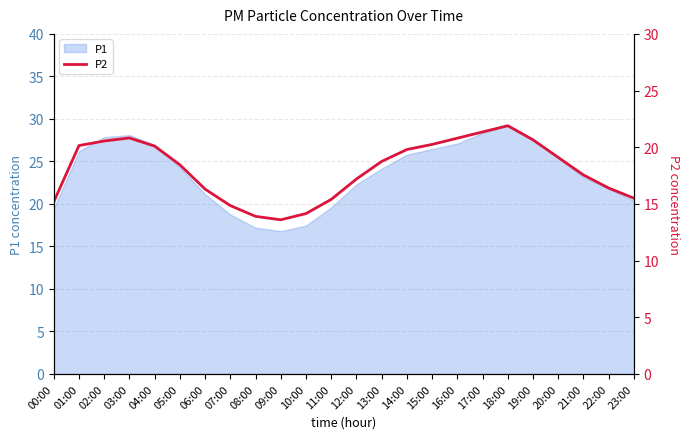

True or false: the data shows 15.2 at 00:00.

True